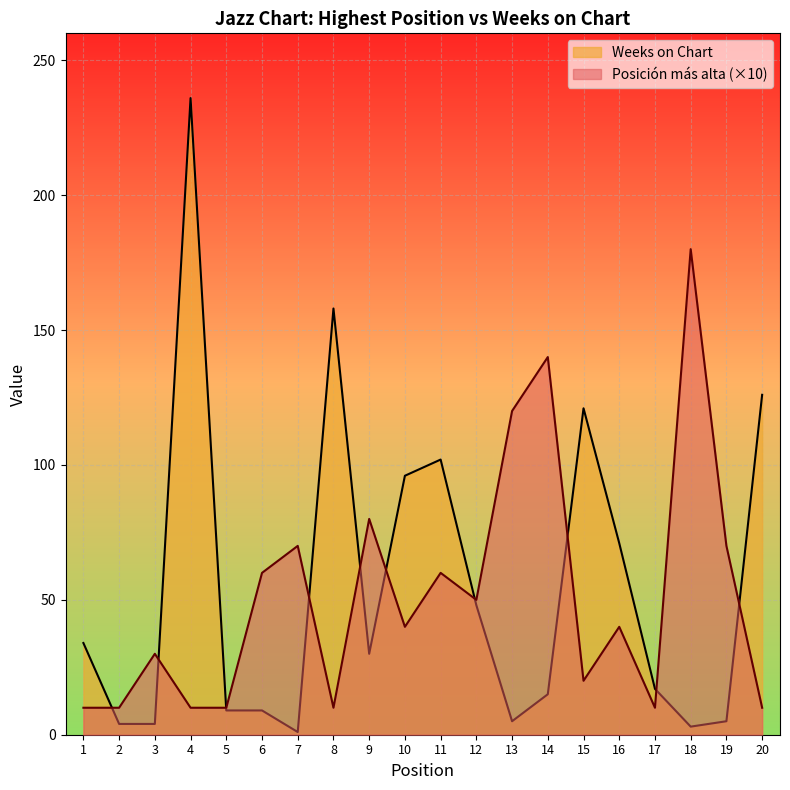

The value of Weeks on Chart at 10 is 96. True or false?

True